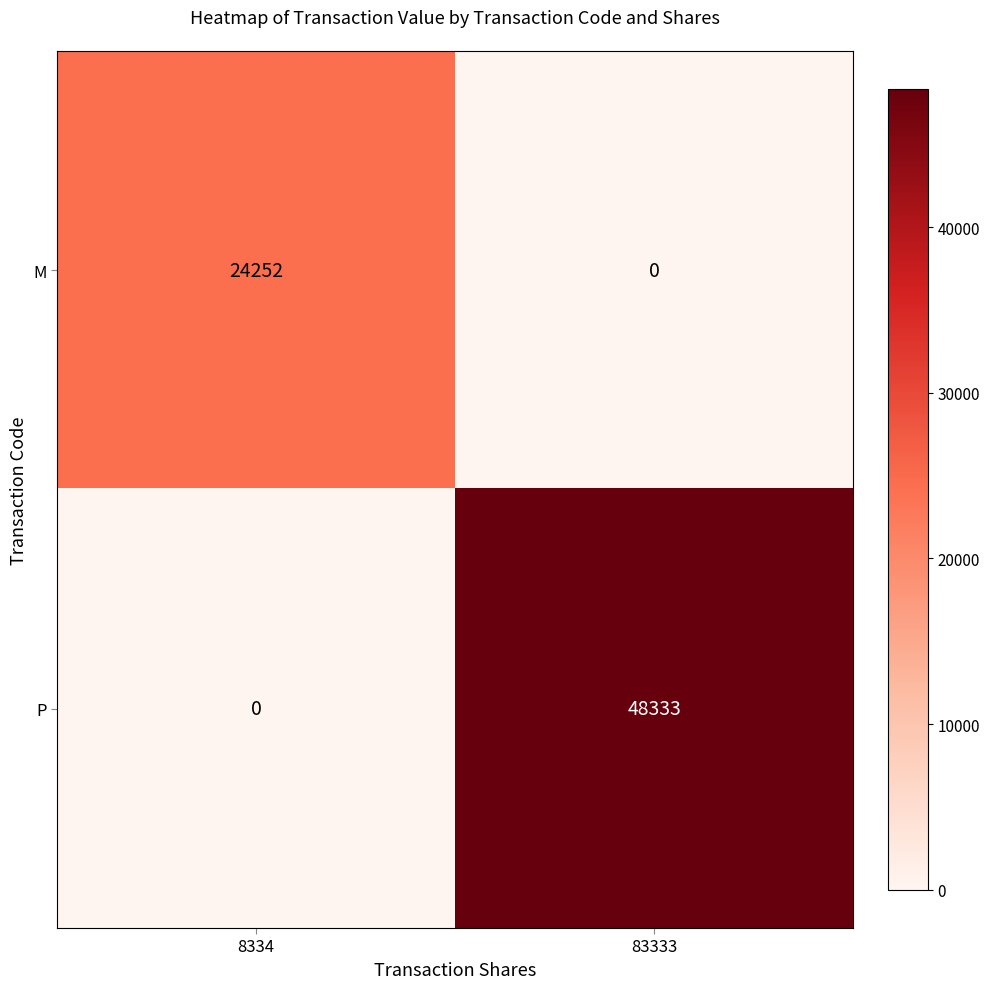

Count the number of categories in the chart.

2